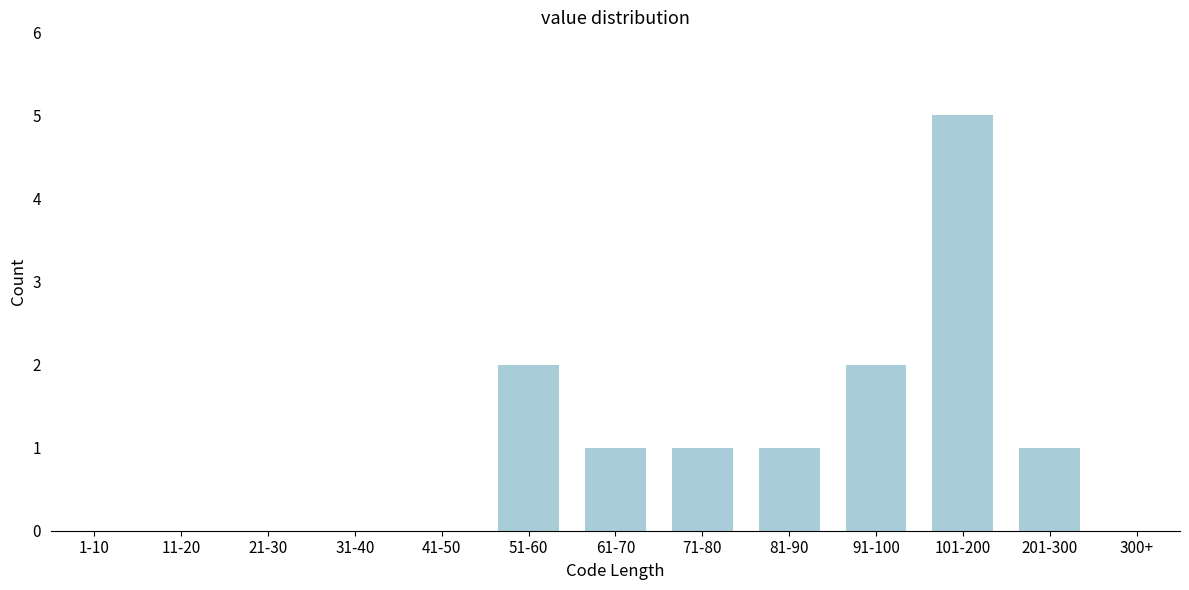

Reading left to right, extract all data points from this chart.

1-10=0	11-20=0	21-30=0	31-40=0	41-50=0	51-60=2	61-70=1	71-80=1	81-90=1	91-100=2	101-200=5	201-300=1	300+=0